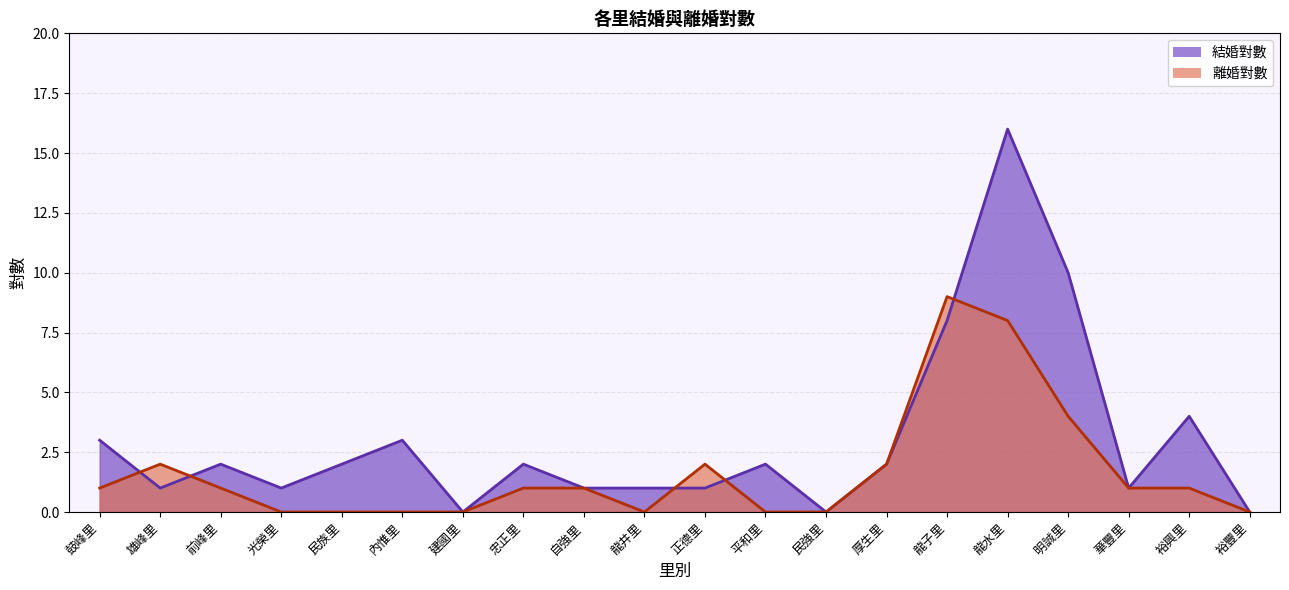

Which has a higher value, 華豐里 or 龍井里?

華豐里